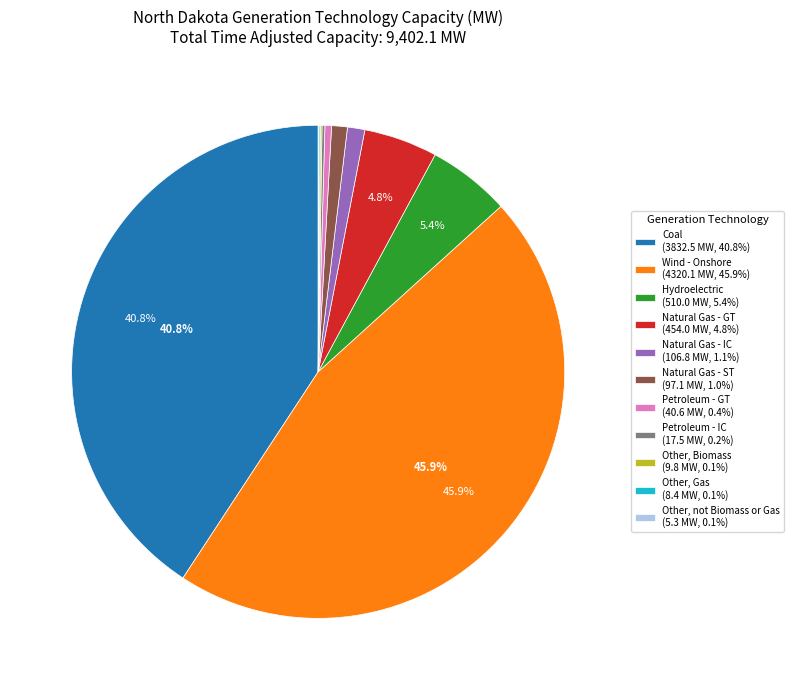

Is the sum of Coal (3832.5 MW, 40.8%) and Petroleum - GT (40.6 MW, 0.4%) greater than half?

No